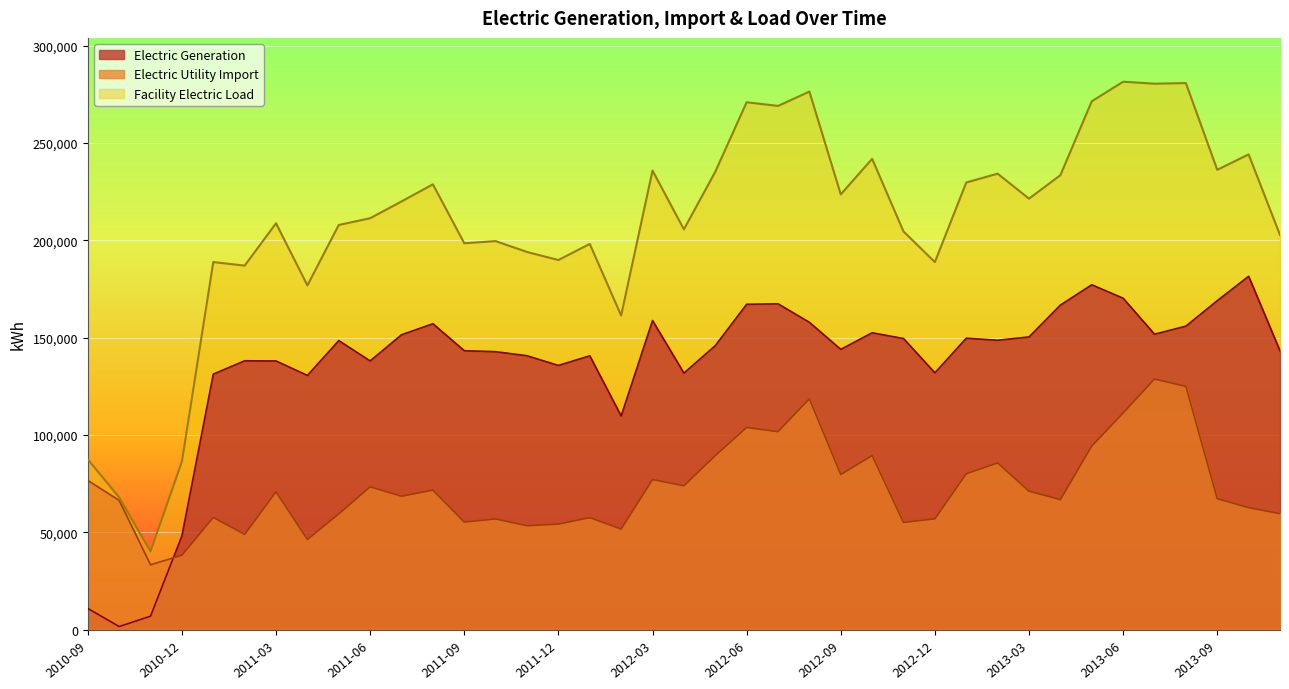

How many lines are shown in the chart?

3